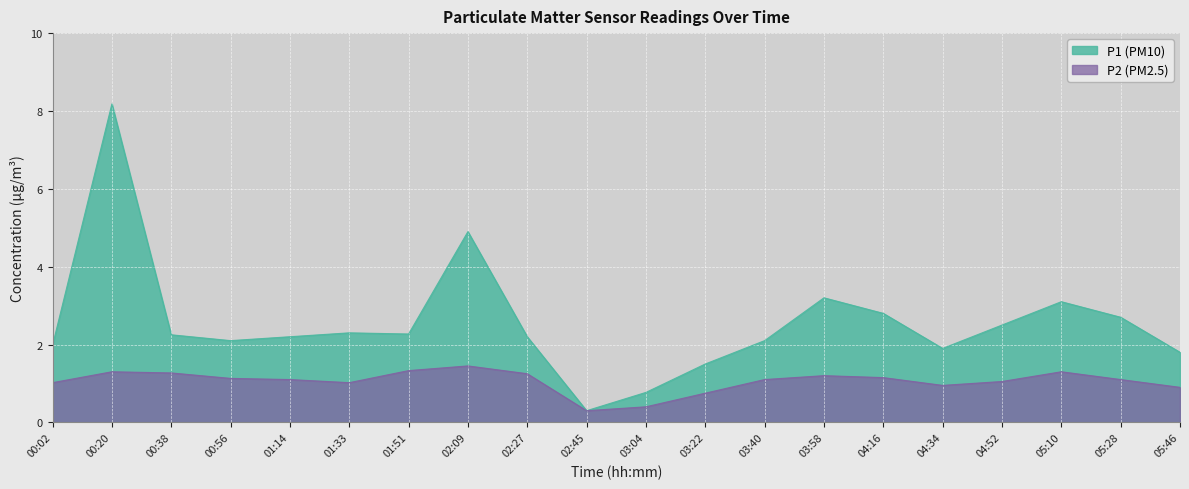

What are all the series names shown in the legend?

P1, P2